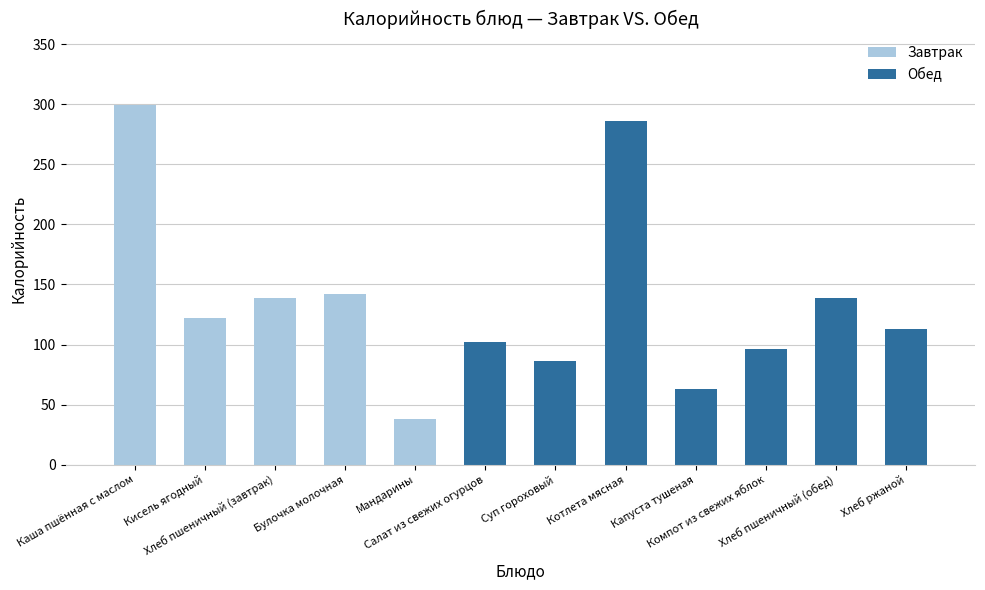

What is the smallest value displayed?

38